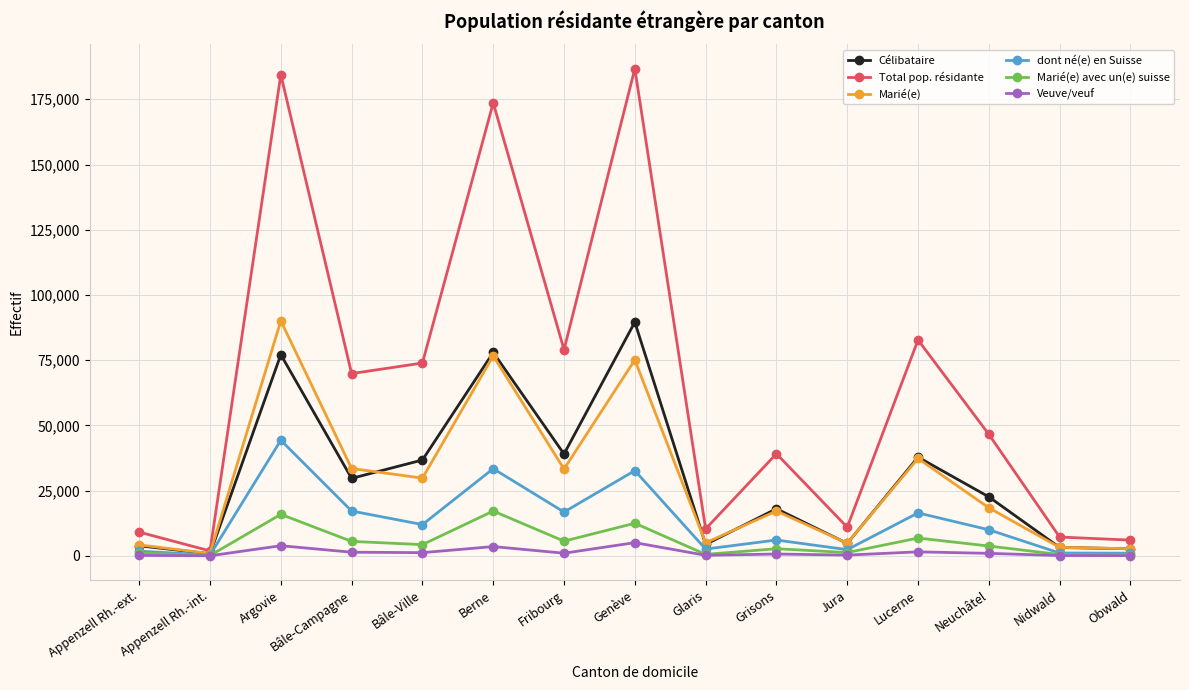

What is the difference between the maximum and second lowest values in the Célibataire series?

86869